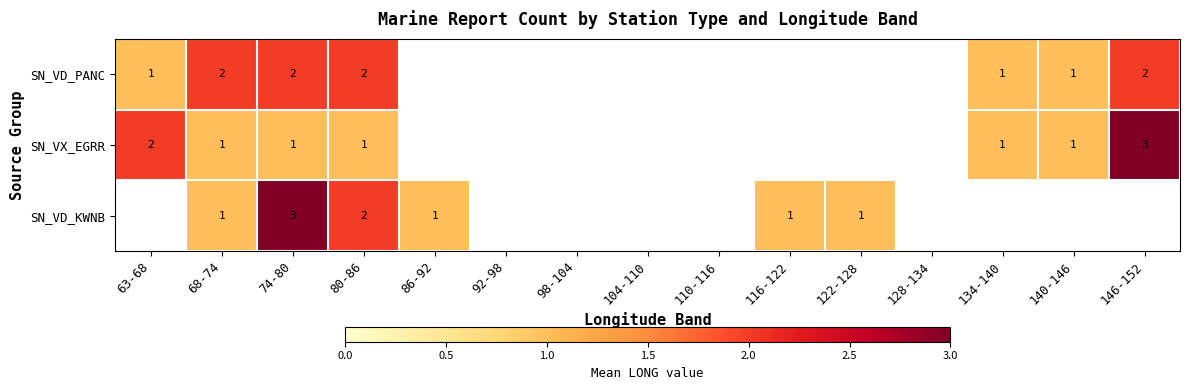

What is the smallest value displayed?

1.0